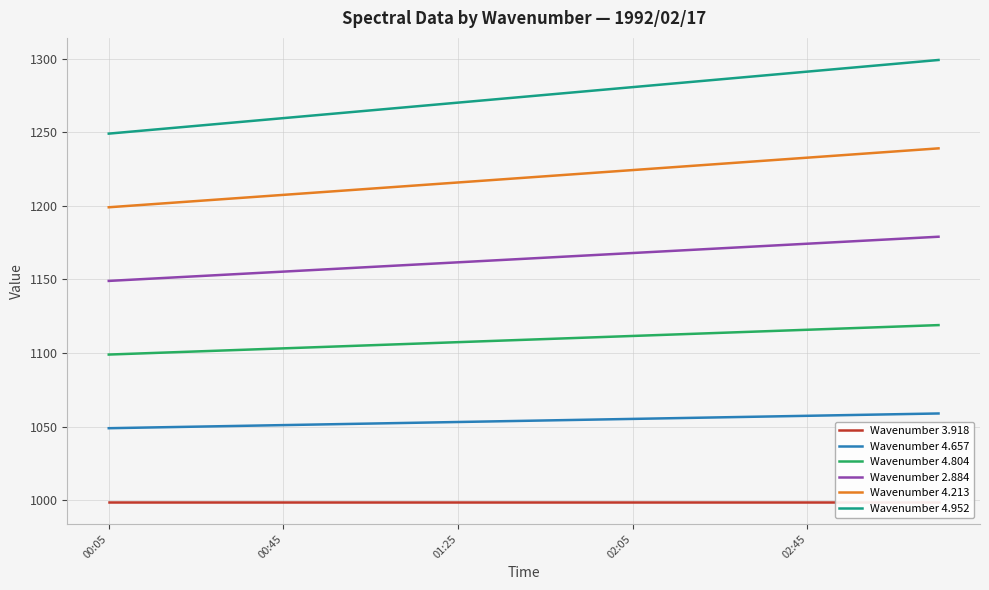

True or false: Wavenumber 4.213 and Wavenumber 2.884 cross at least once.

False